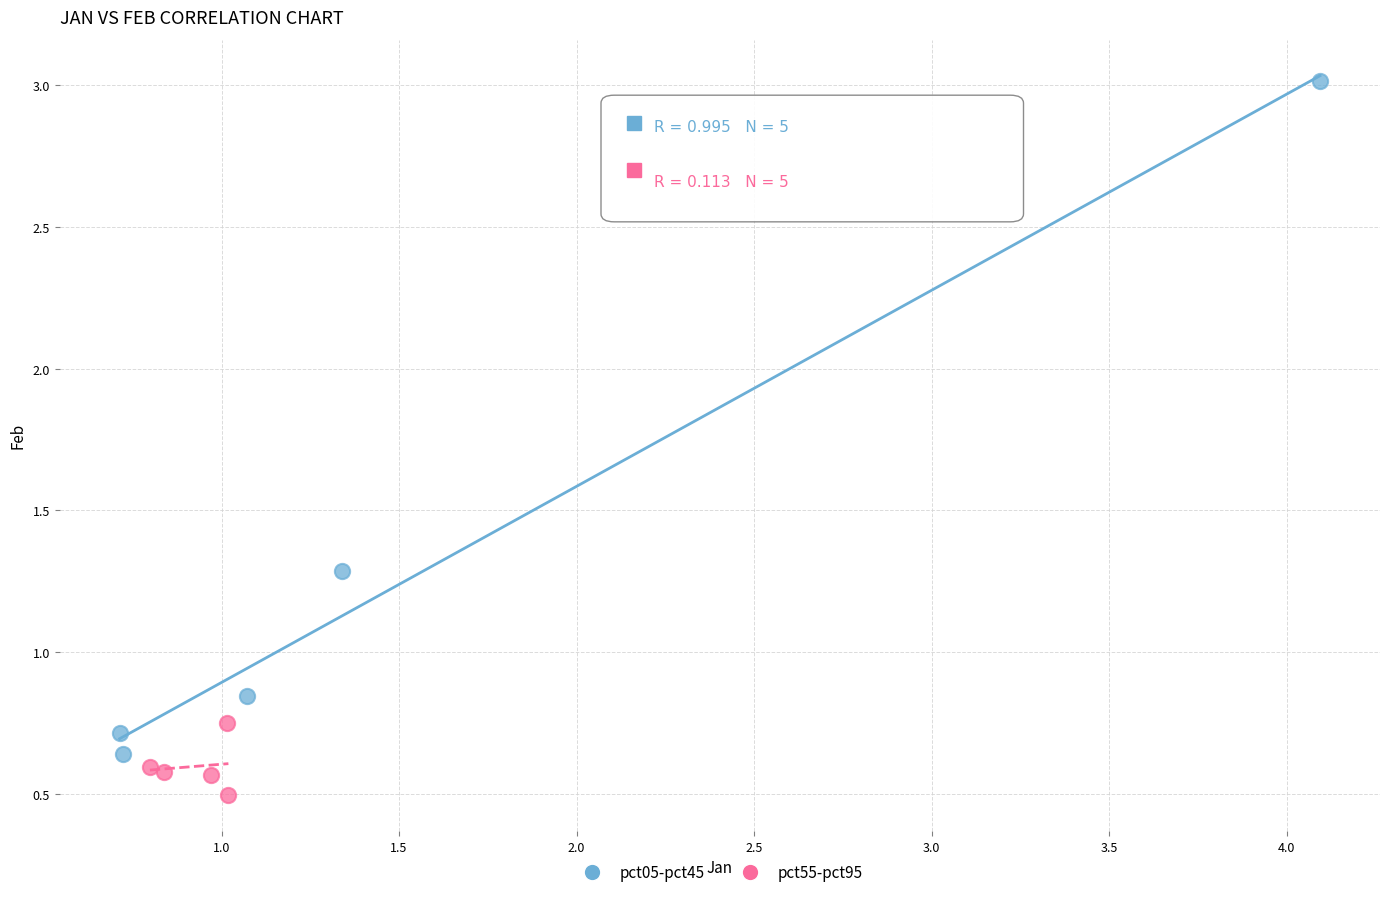

Which series contains the lowest Y value?

pct55-pct95